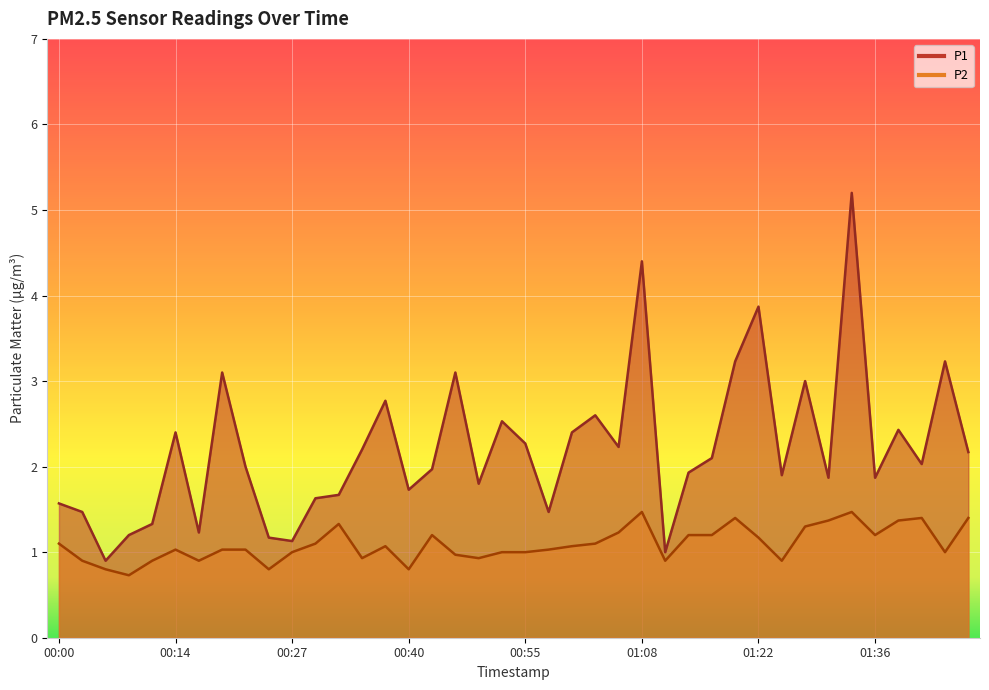

True or false: P1 and P2 intersect in this chart.

False